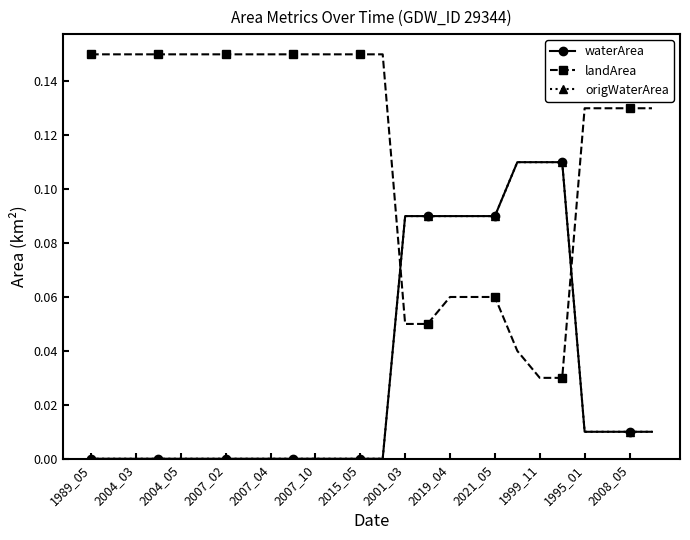

Which category has the highest value across all series?

1989_05